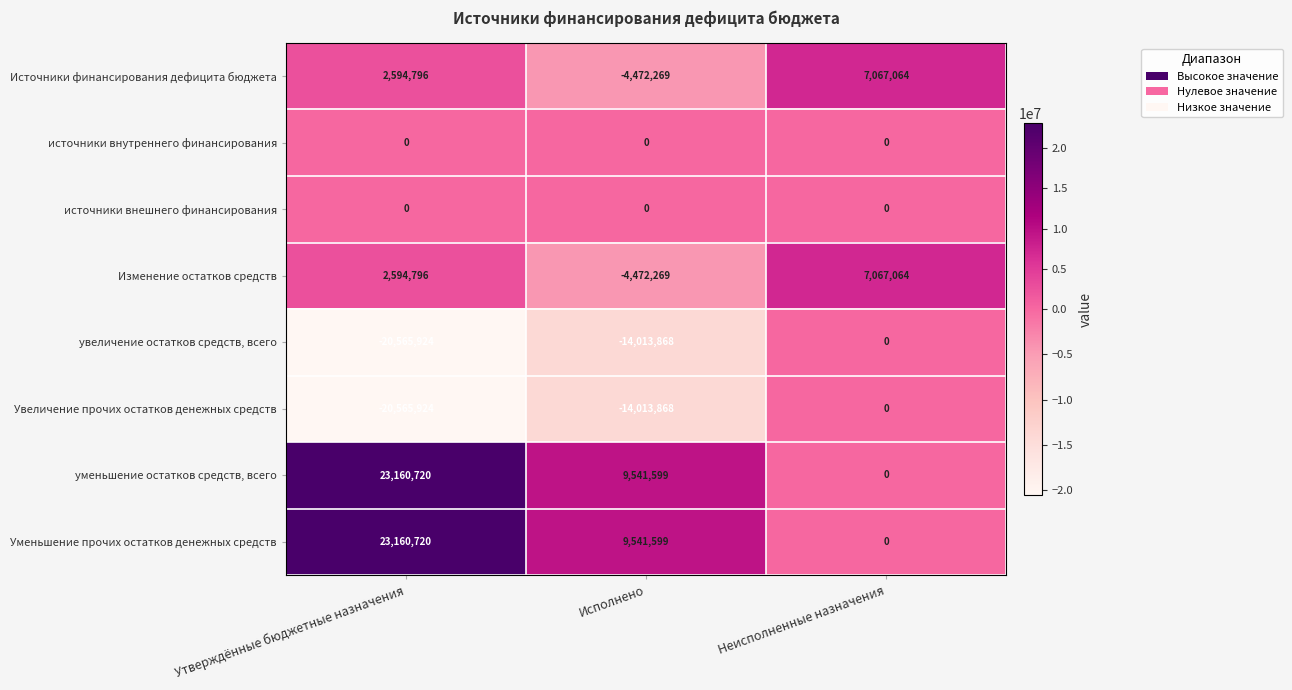

Is it true that Увеличение прочих остатков денежных средств equals -14013868 at Исполнено?

True